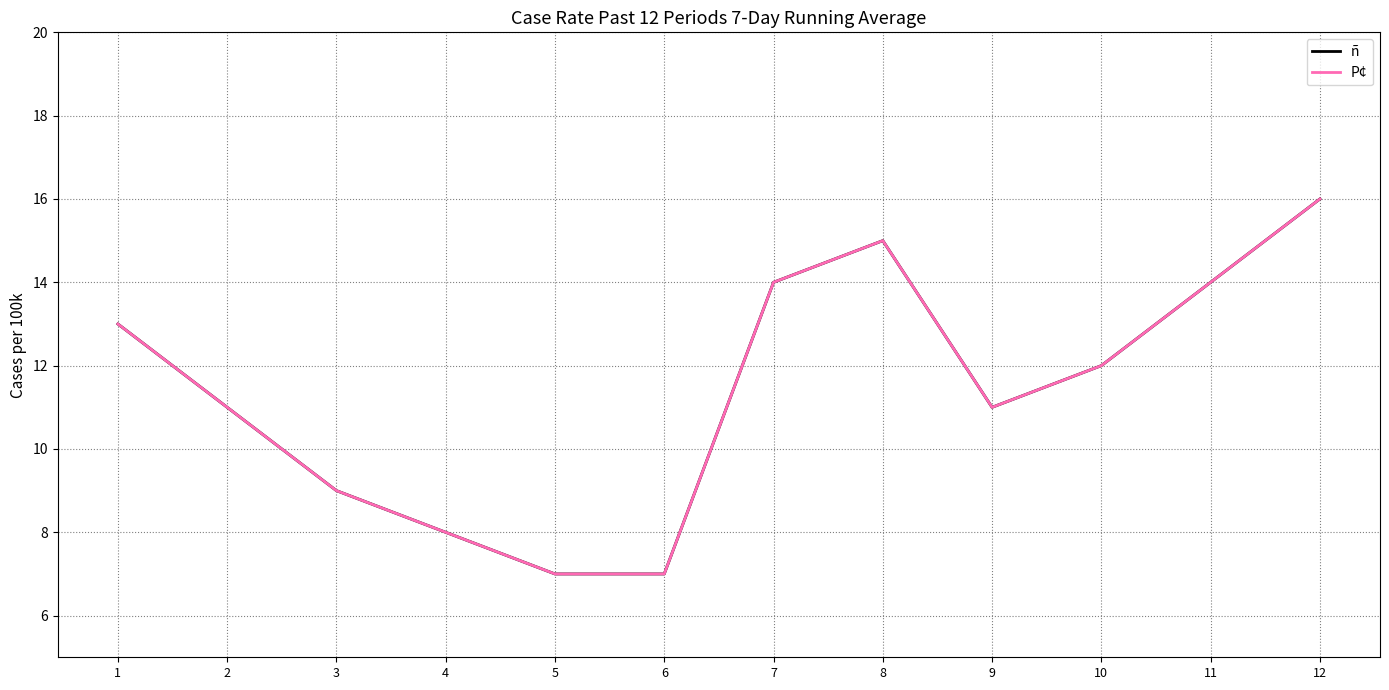

What are all the series names shown in the legend?

ñ, P¢